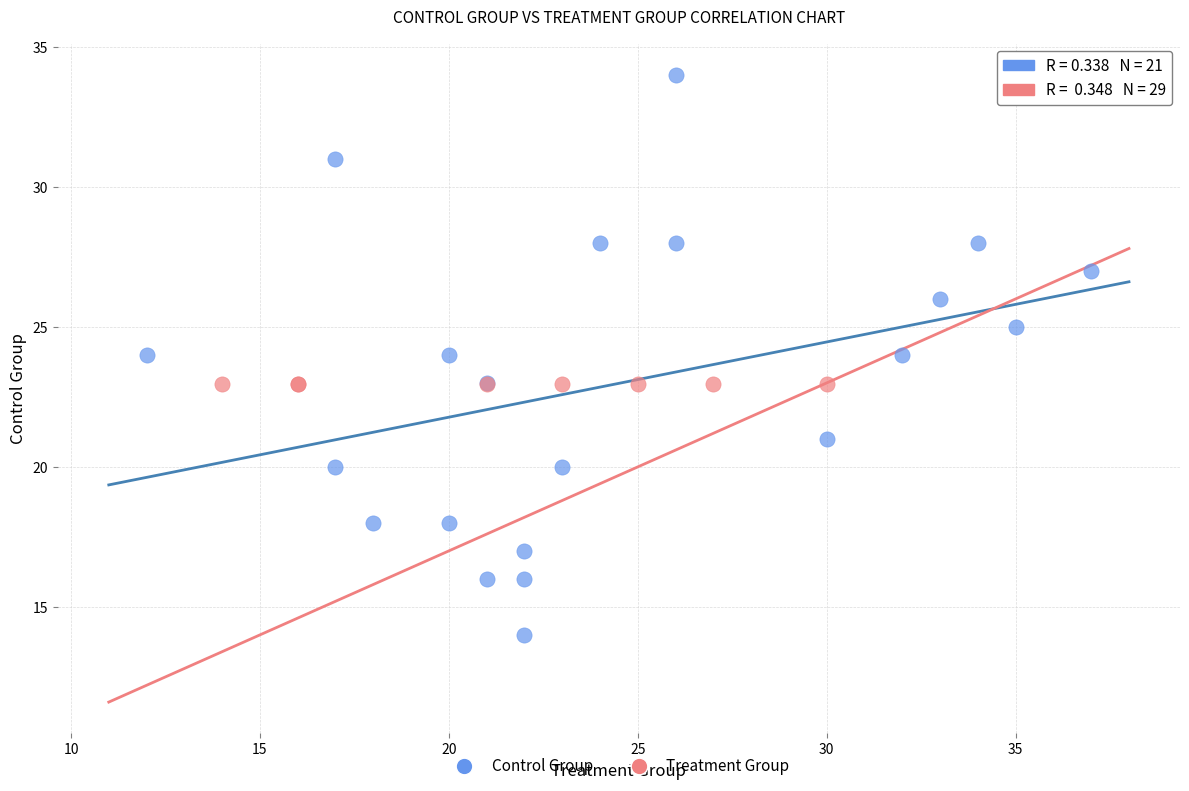

Which series reaches the minimum Y coordinate?

Control Group